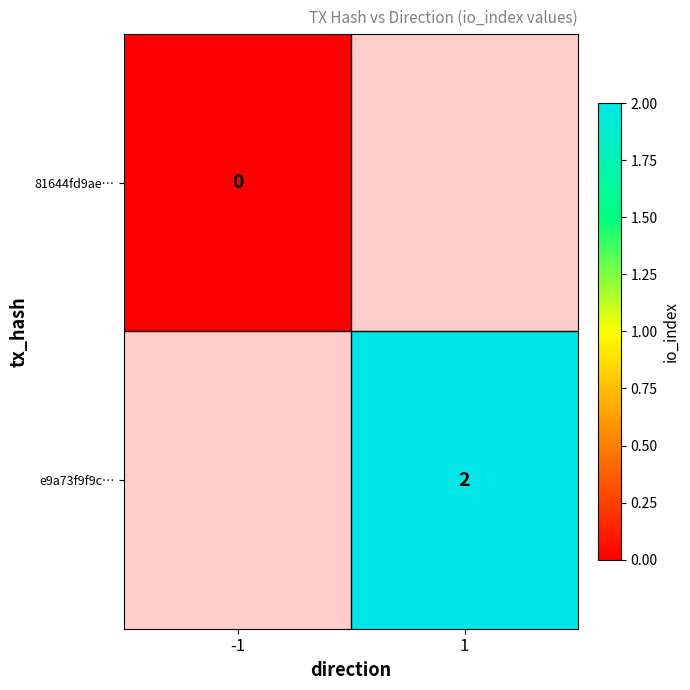

At which category does the chart reach its minimum across all series?

-1